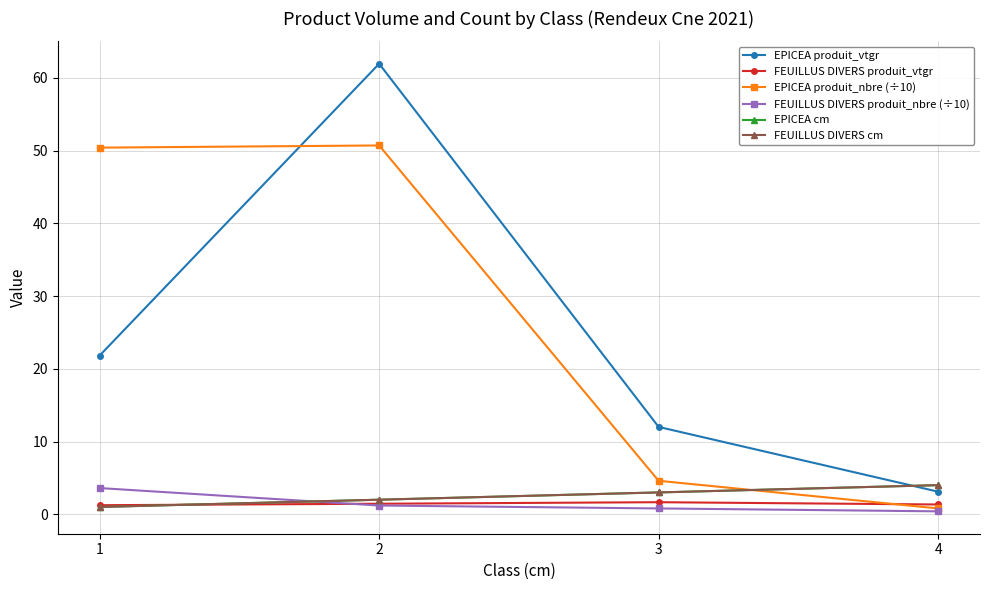

How many lines are shown in the chart?

6